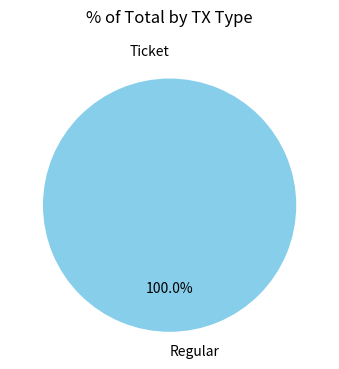

To the nearest percent, what portion does Regular represent?

100%